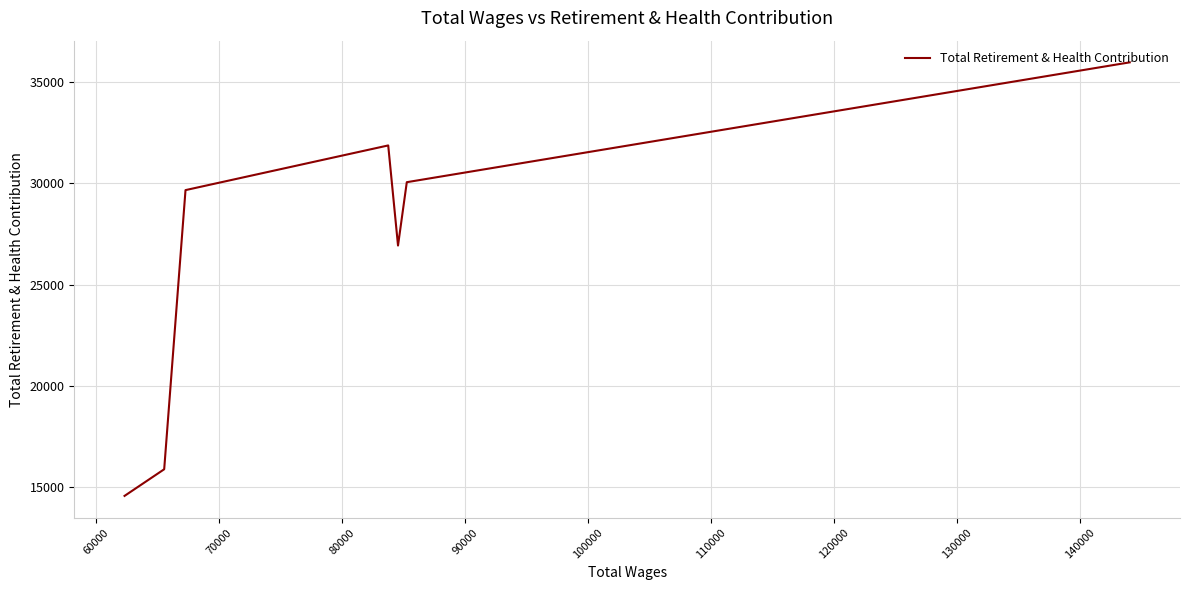

True or false: the data shows 16722 at 70000.

False